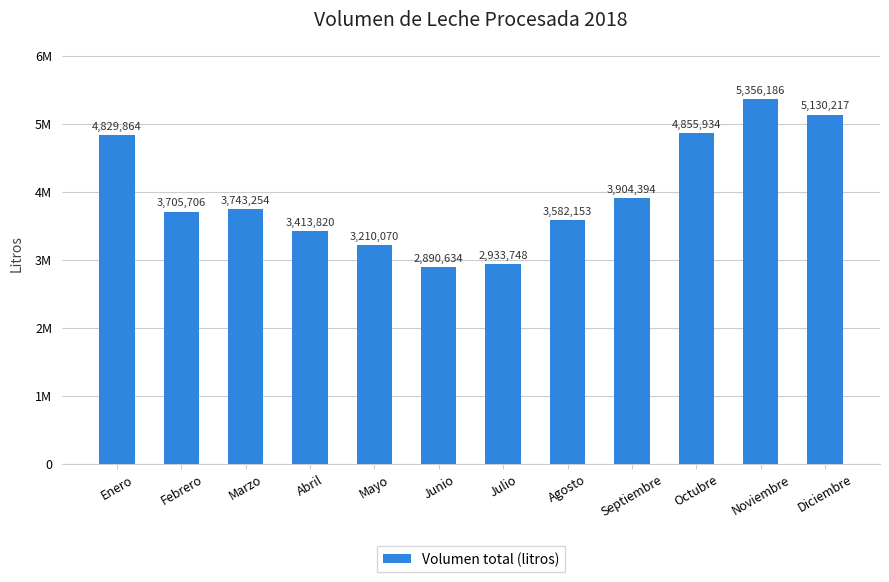

Reading left to right, transcribe all the data shown in this chart.

Enero=4829864	Febrero=3705706	Marzo=3743254	Abril=3413820	Mayo=3210070	Junio=2890634	Julio=2933748	Agosto=3582153	Septiembre=3904394	Octubre=4855934	Noviembre=5356186	Diciembre=5130217